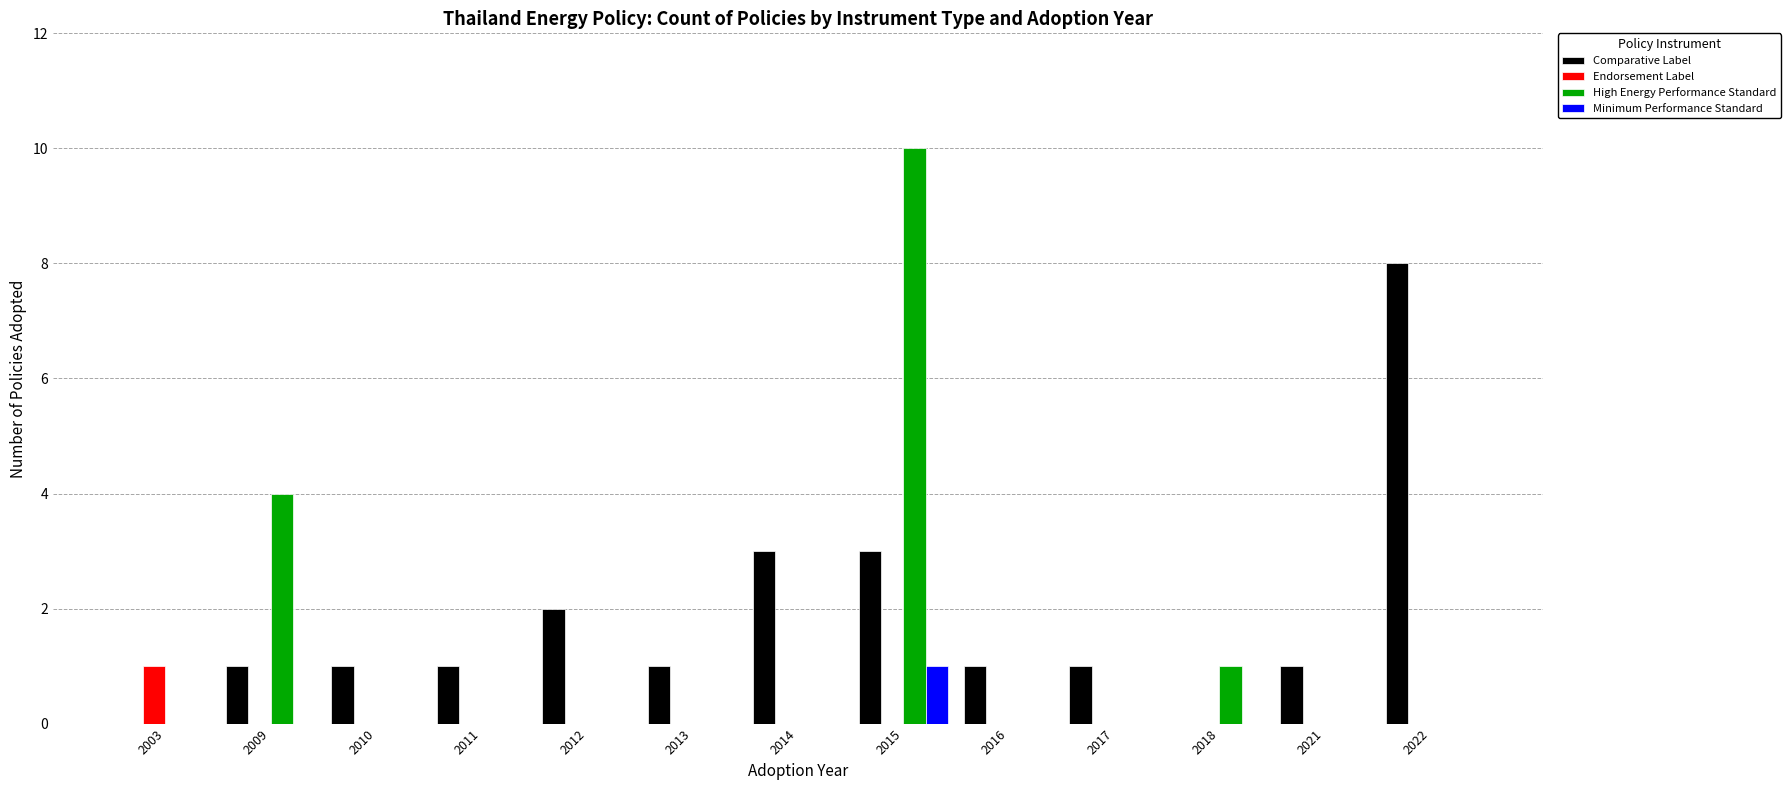

Reading right to left, transcribe all the data shown in this chart.

Comparative Label: 2022=8	2021=1	2018=0	2017=1	2016=1	2015=3	2014=3	2013=1	2012=2	2011=1	2010=1	2009=1	2003=0
Endorsement Label: 2022=0	2021=0	2018=0	2017=0	2016=0	2015=0	2014=0	2013=0	2012=0	2011=0	2010=0	2009=0	2003=1
High Energy Performance Standard: 2022=0	2021=0	2018=1	2017=0	2016=0	2015=10	2014=0	2013=0	2012=0	2011=0	2010=0	2009=4	2003=0
Minimum Performance Standard: 2022=0	2021=0	2018=0	2017=0	2016=0	2015=1	2014=0	2013=0	2012=0	2011=0	2010=0	2009=0	2003=0